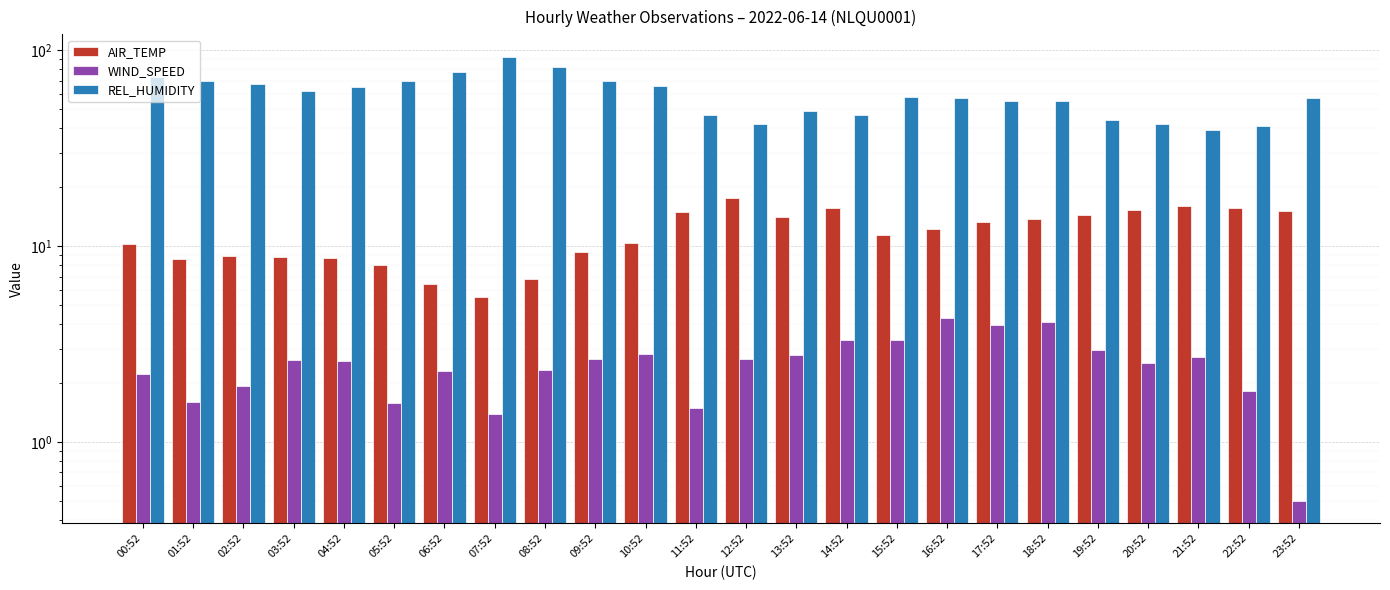

At which label is REL_HUMIDITY closest to 66?

10:52